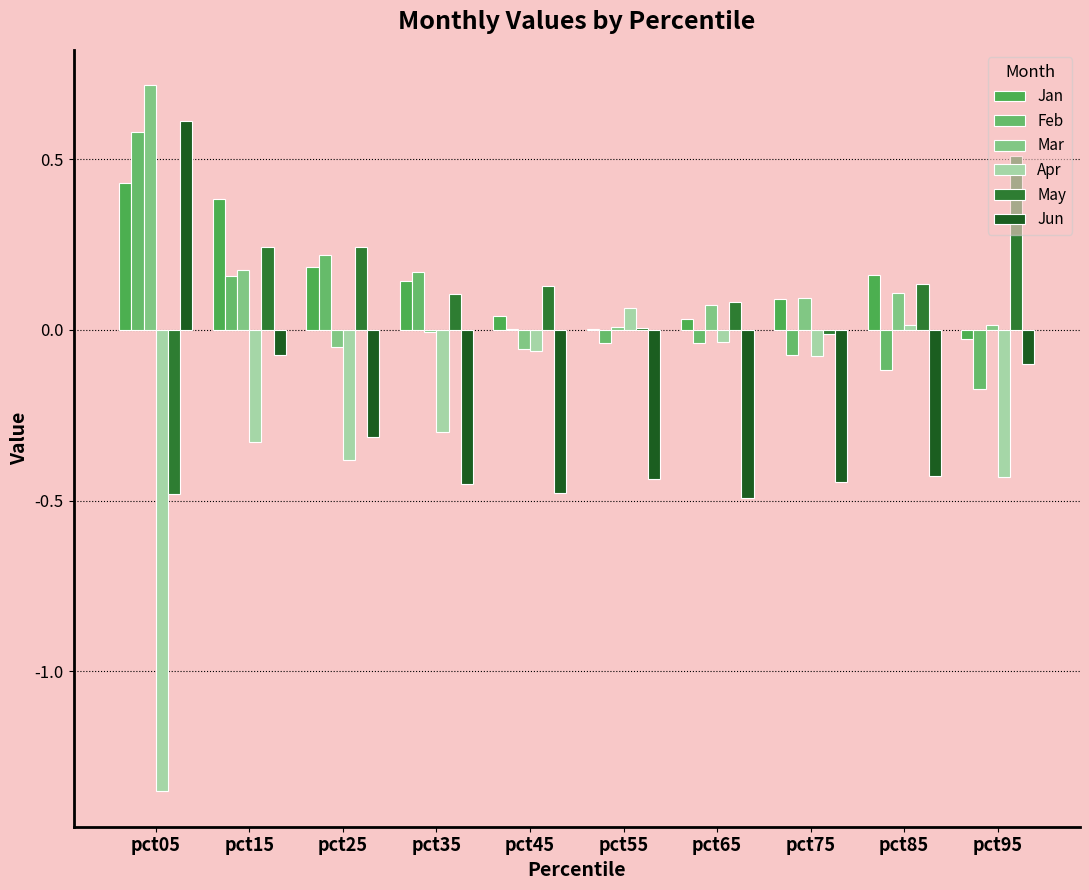

Are the bars grouped side by side (vs. stacked)?

Yes